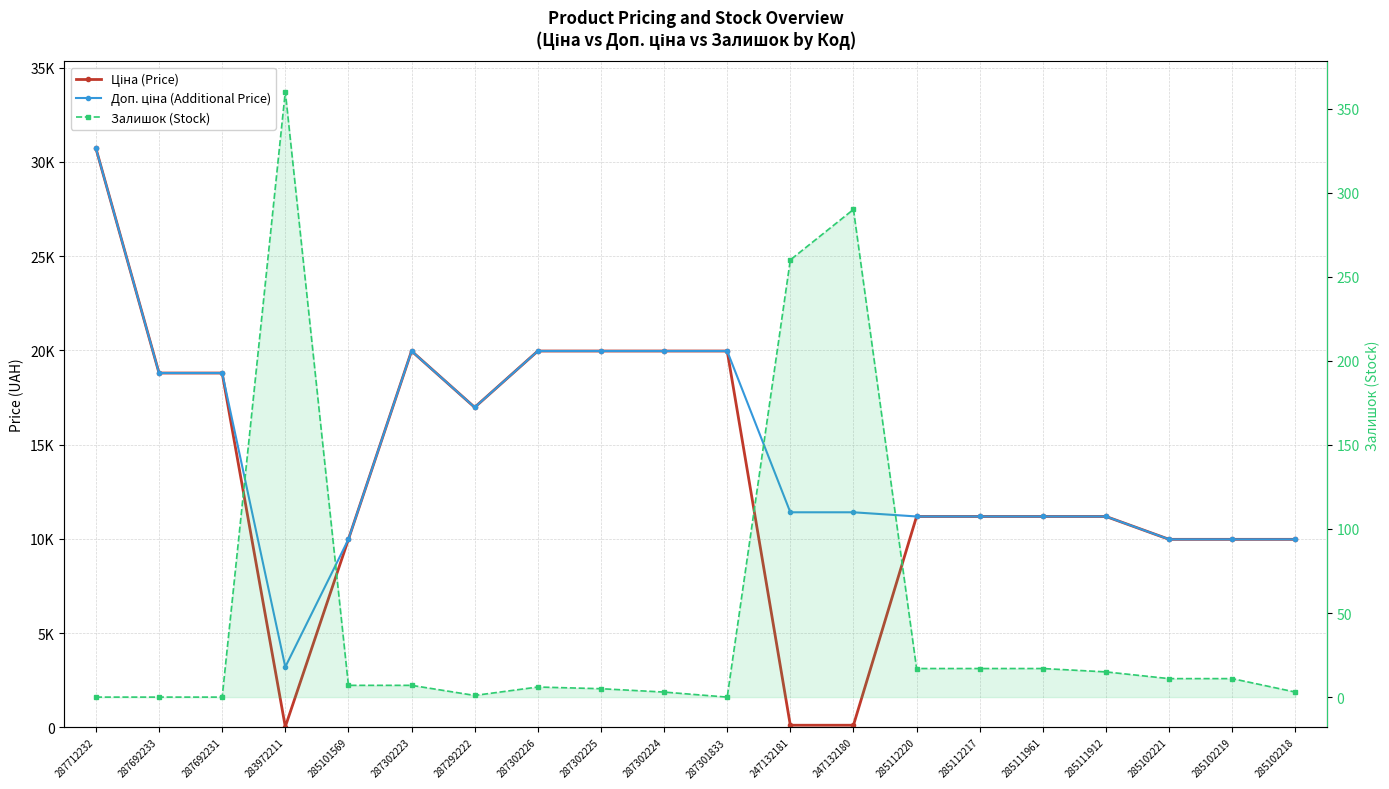

Reading left to right, transcribe all the data shown in this chart.

Ціна (Price): 287712232=30717.1	287692233=18796.8	287692231=18796.8	283972211=32.0	285101569=9975.0	287302223=19964.2	287292222=16976.3	287302226=19964.2	287302225=19964.2	287302224=19964.2	287301833=19964.2	247132181=114.1	247132180=114.1	285112220=11188.2	285112217=11188.2	285111961=11188.2	285111912=11188.2	285102221=9975.0	285102219=9975.0	285102218=9975.0
Доп. ціна (Additional Price): 287712232=30717.1	287692233=18796.8	287692231=18796.8	283972211=3205.0	285101569=9975.0	287302223=19964.2	287292222=16976.3	287302226=19964.2	287302225=19964.2	287302224=19964.2	287301833=19964.2	247132181=11410.0	247132180=11410.0	285112220=11188.2	285112217=11188.2	285111961=11188.2	285111912=11188.2	285102221=9975.0	285102219=9975.0	285102218=9975.0
Залишок (Stock): 287712232=0.0	287692233=0.0	287692231=0.0	283972211=360.0	285101569=7.0	287302223=7.0	287292222=1.0	287302226=6.0	287302225=5.0	287302224=3.0	287301833=0.0	247132181=260.0	247132180=290.0	285112220=17.0	285112217=17.0	285111961=17.0	285111912=15.0	285102221=11.0	285102219=11.0	285102218=3.0